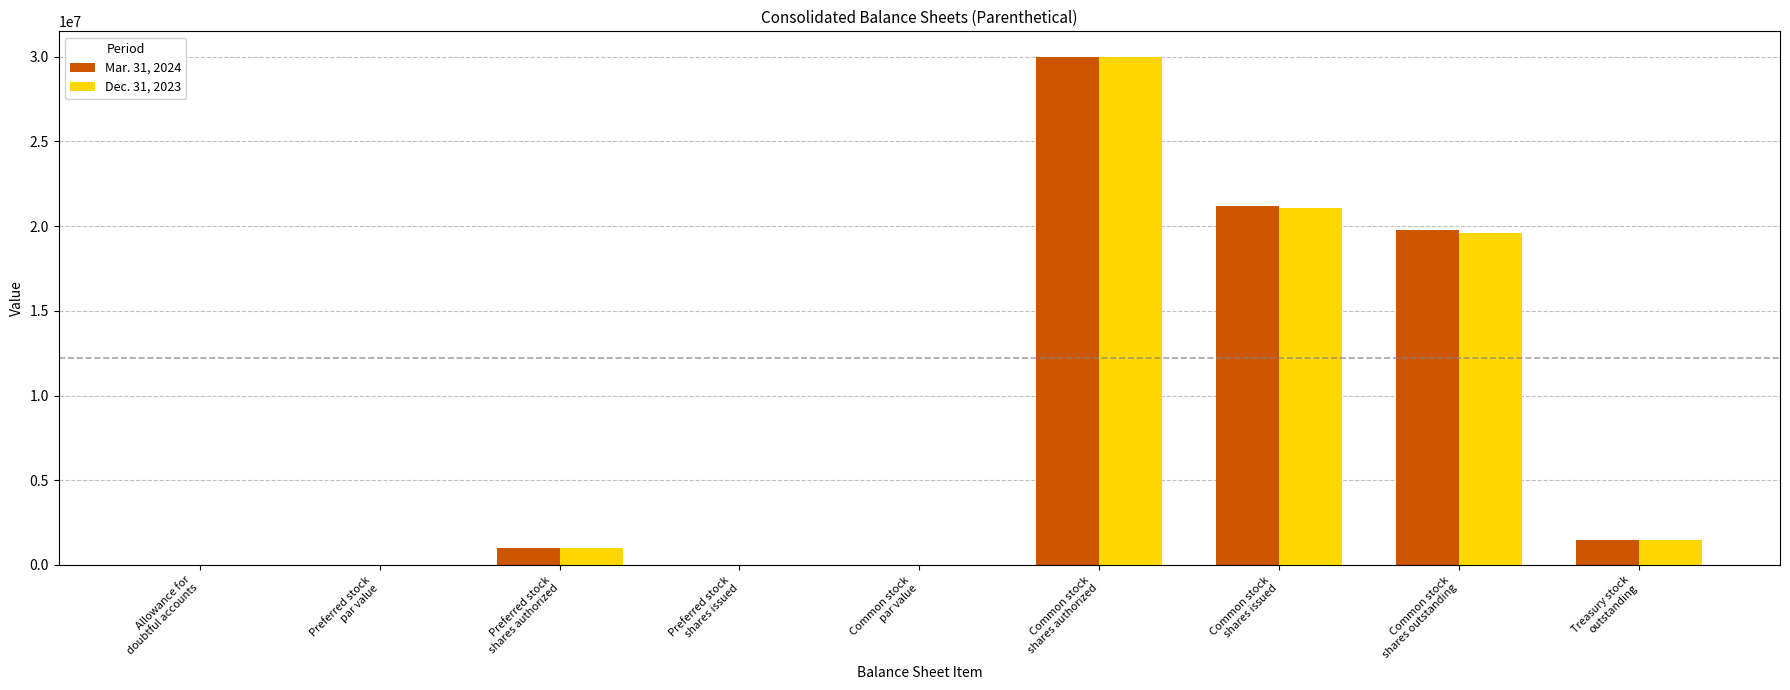

What is the total value across all series at Preferred stock
shares authorized?

2000000.0